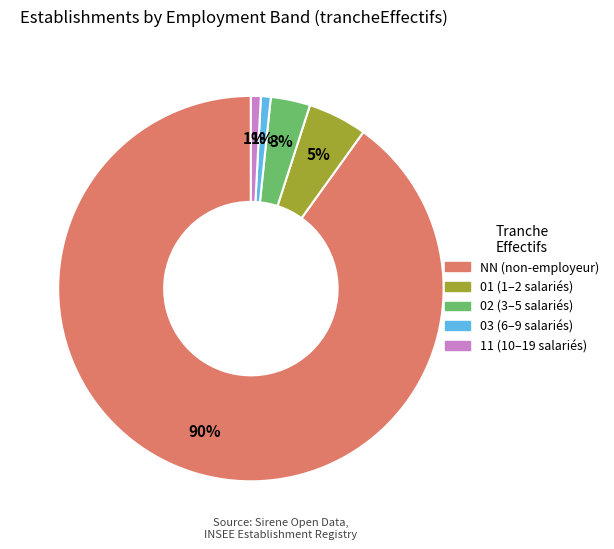

The 03 slice represents 11% of the pie. True or false?

False